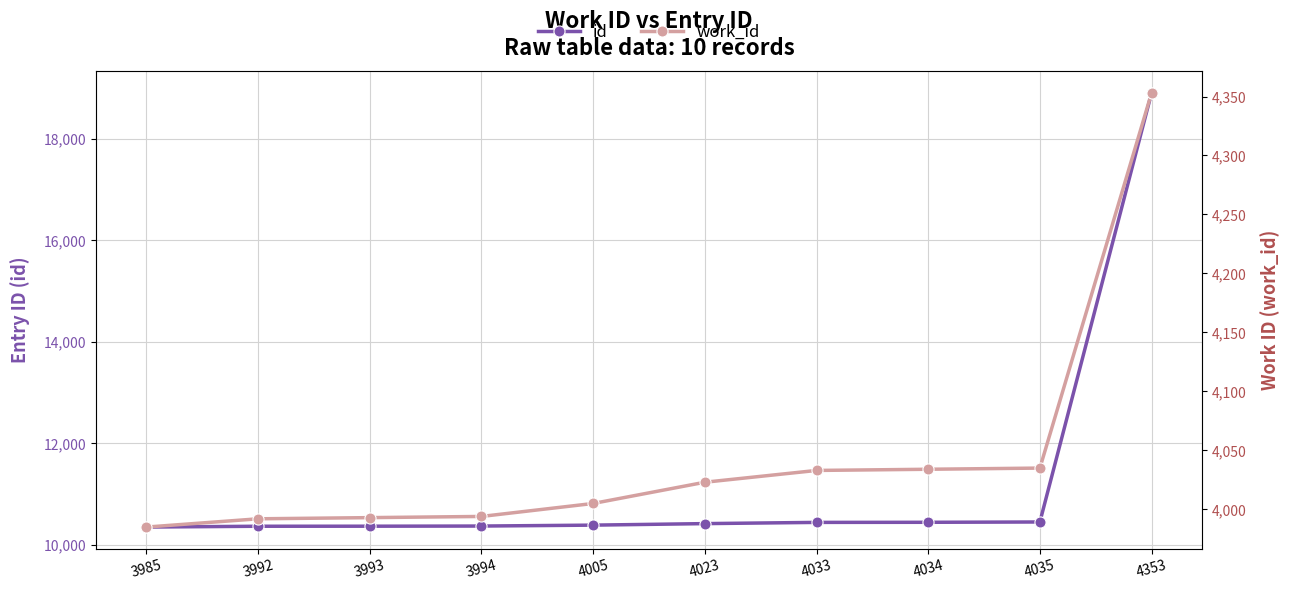

Which has a higher value, 4005 or 3994?

4005